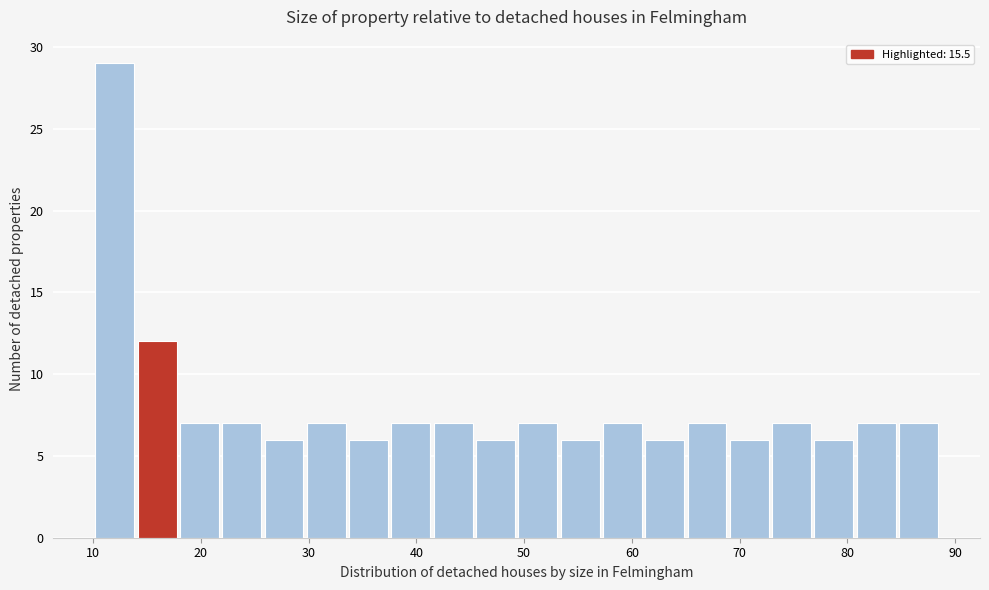

Around what value on the x-axis is the tallest bar? Give the approximate position of its centre, as read against the axis.

12